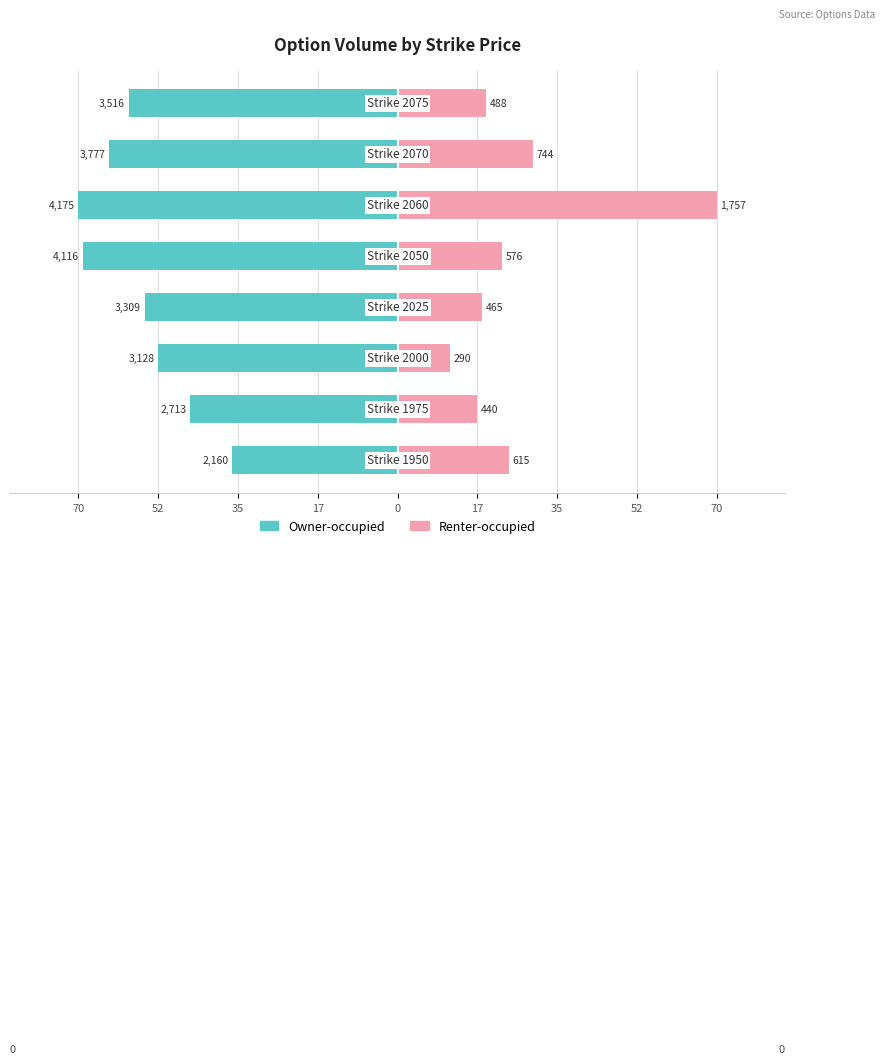

What is the minimum value shown in the chart?

-70.0